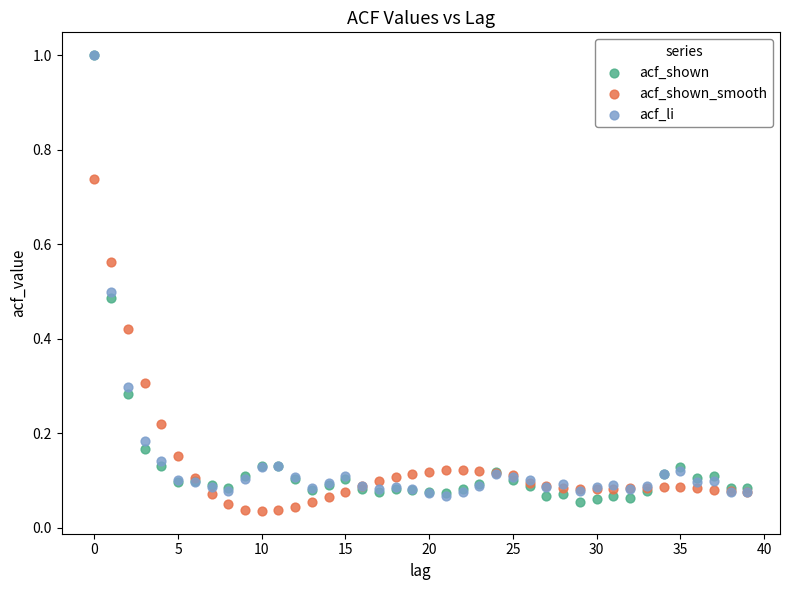

What are all the series names shown in the legend?

acf_shown, acf_shown_smooth, acf_li